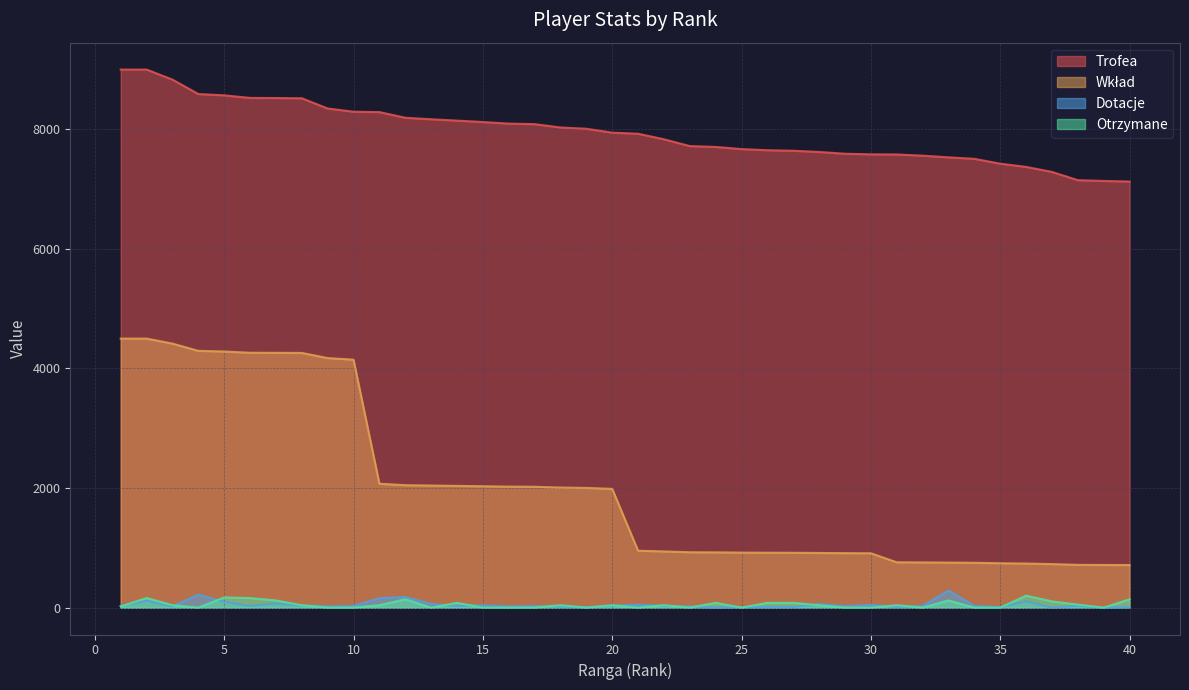

The value of Trofea at 1 is 5458. True or false?

False